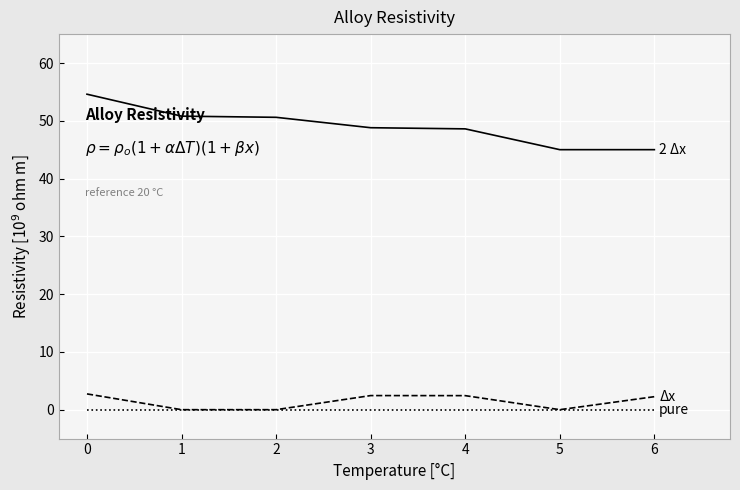

What is the difference between the highest and lowest values at 1?

50.8